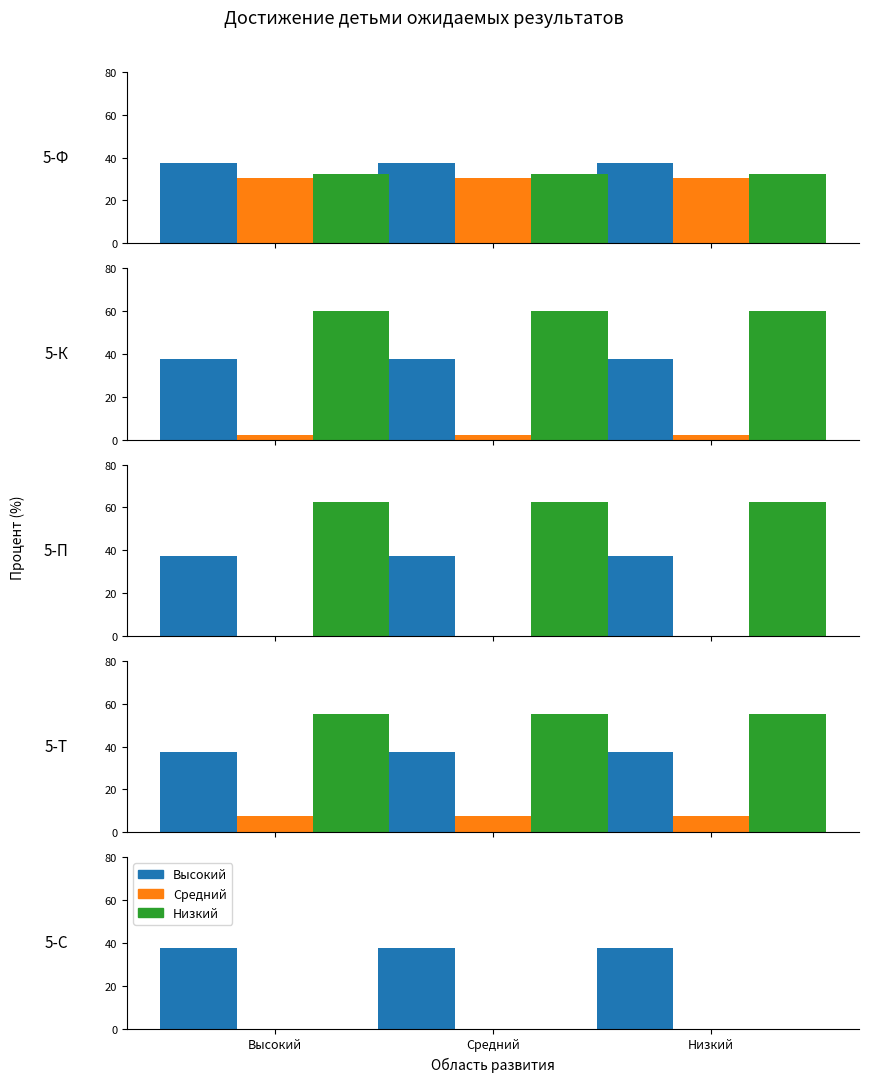

Which label corresponds to the smallest value in the chart?

Высокий